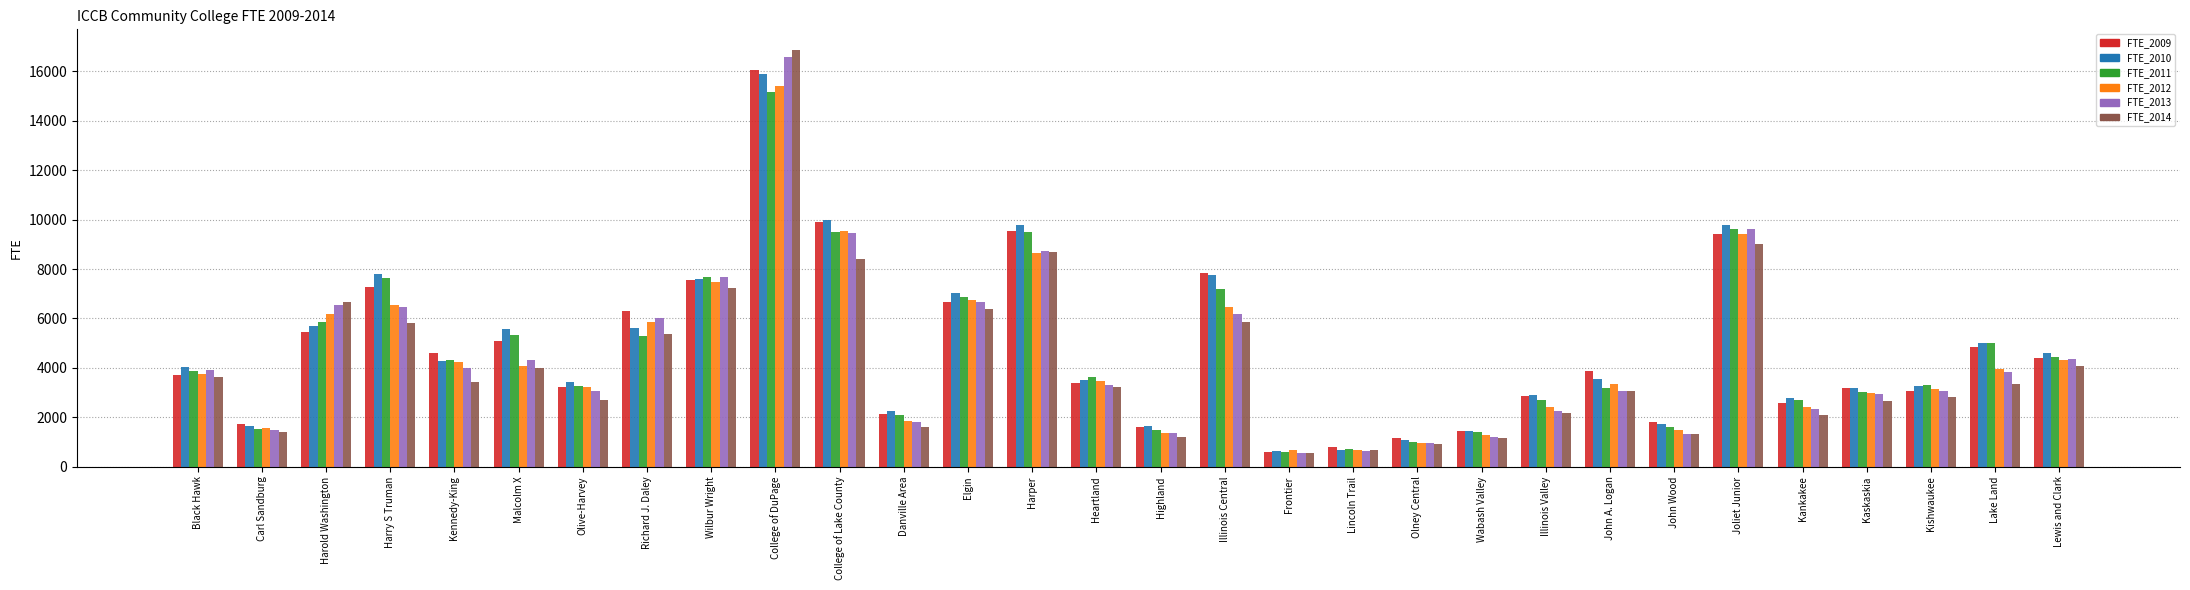

What is the sum of the FTE_2012 values at Illinois Valley and Lincoln Trail?

3080.4